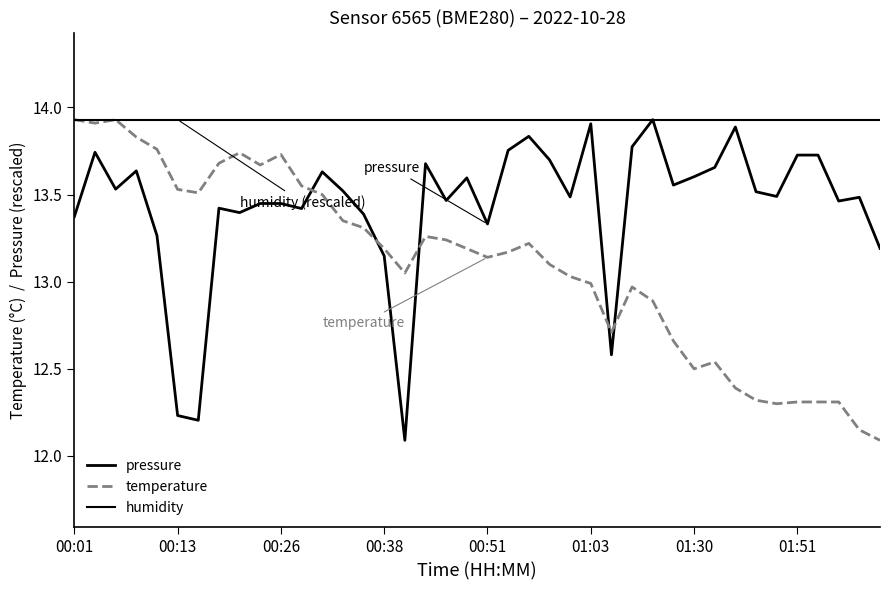

How many lines are shown in the chart?

3